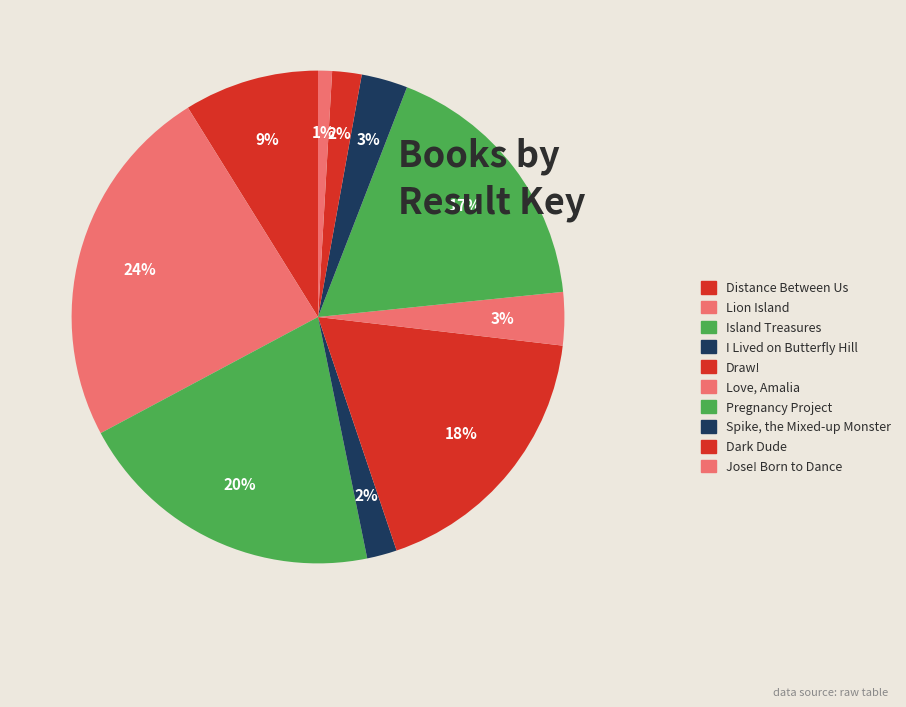

Does Pregnancy Project account for over 50% of the chart?

No